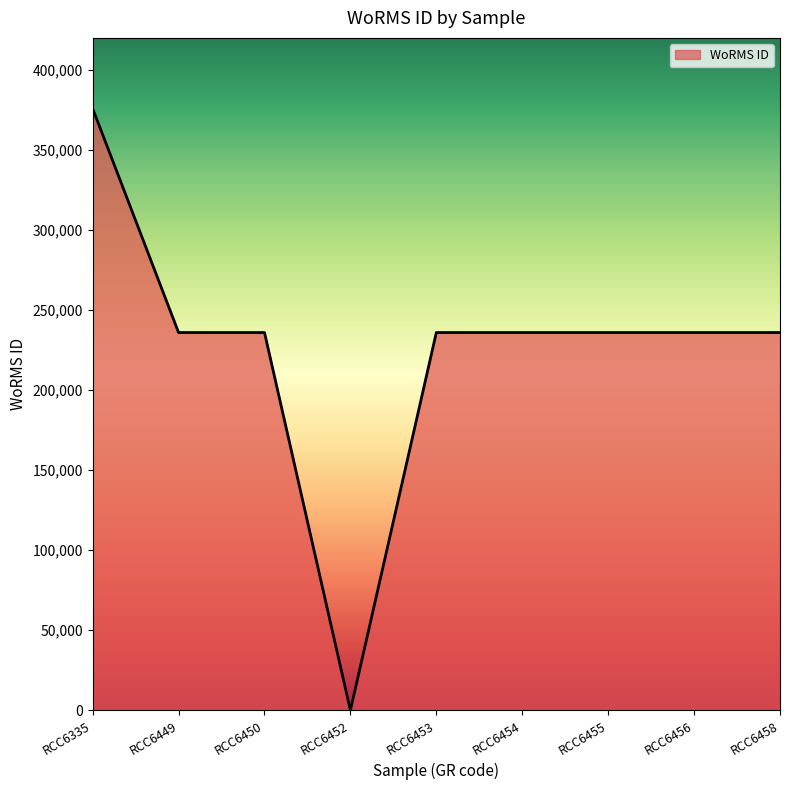

Is it true that the value at RCC6453 is 235955?

True